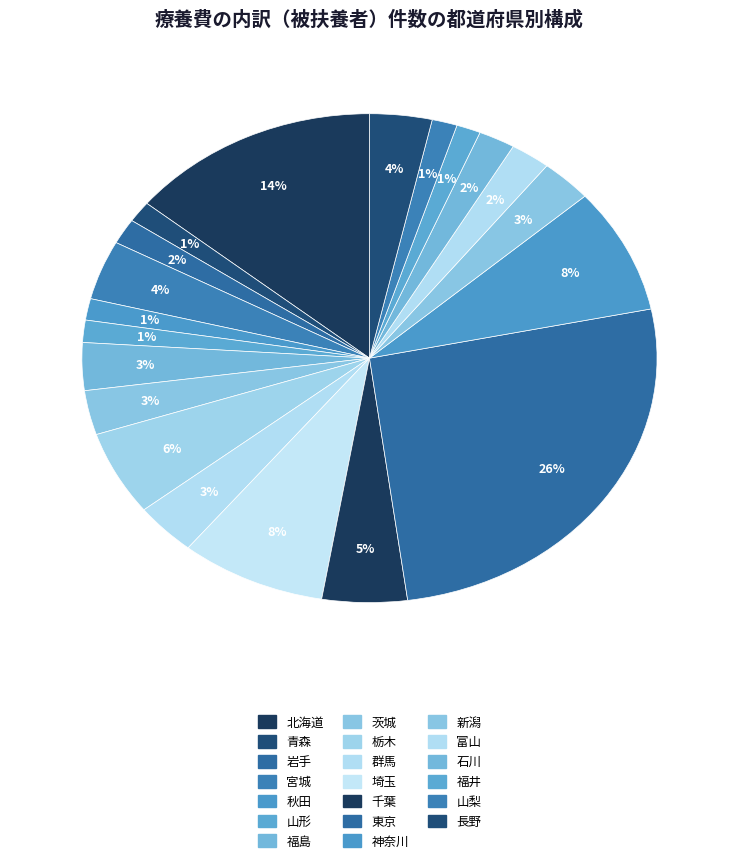

To the nearest percent, what is the difference between the largest and smallest slice percentages?

25%